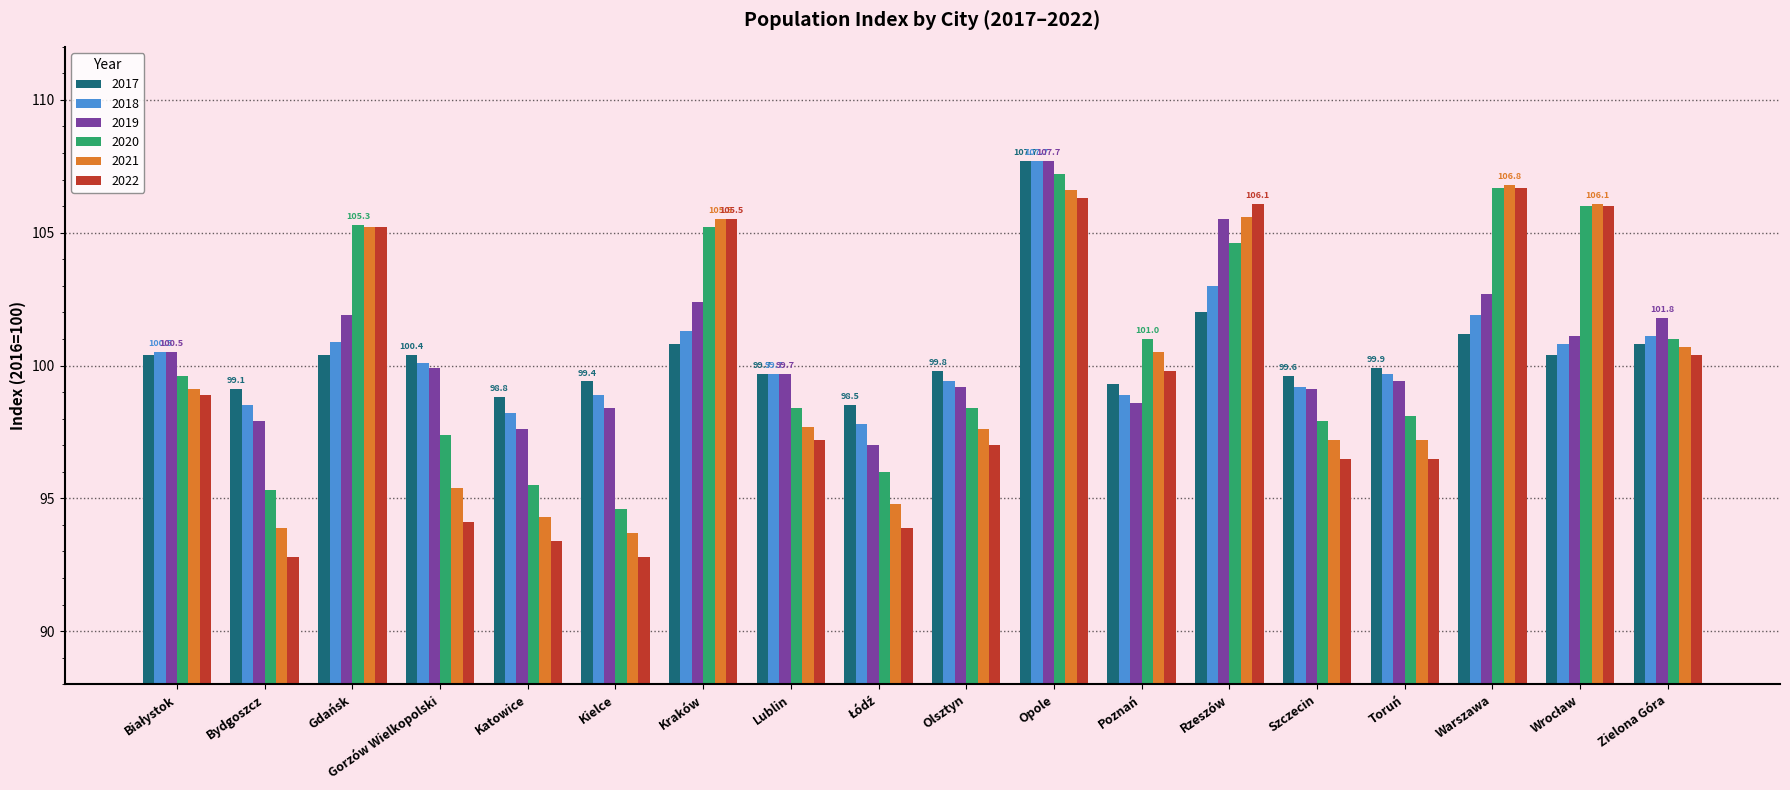

Which series has the widest spread of values?

2022